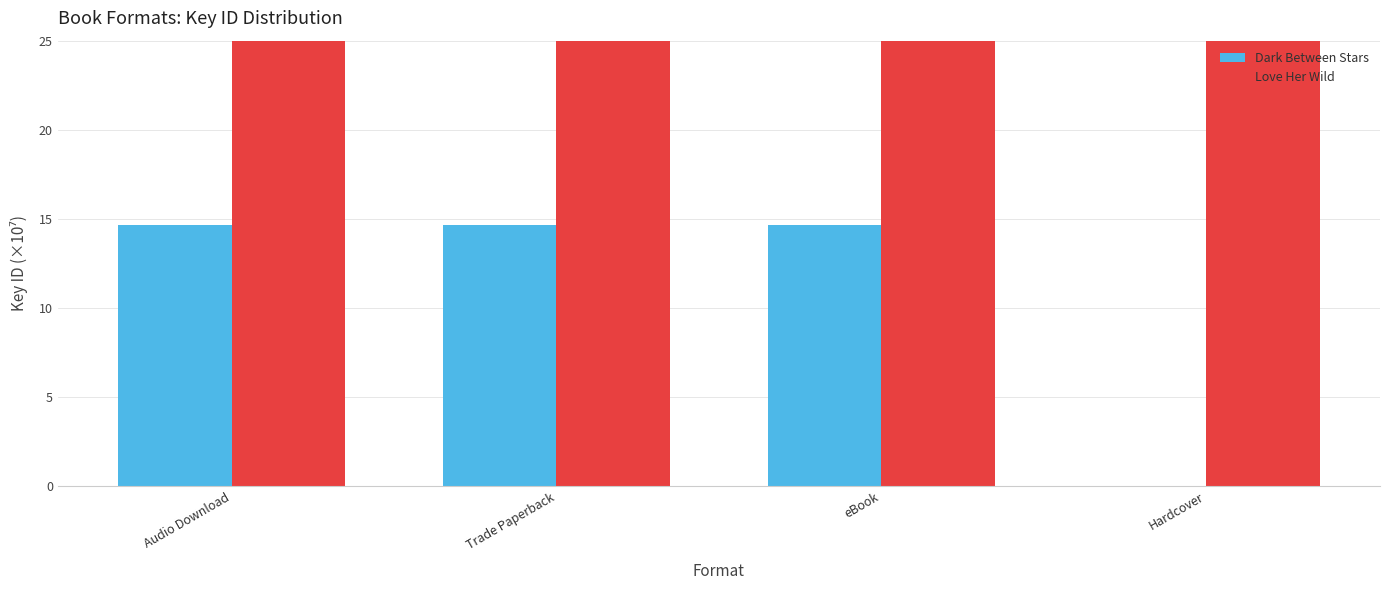

Which series has the largest range (max minus min)?

Dark Between Stars